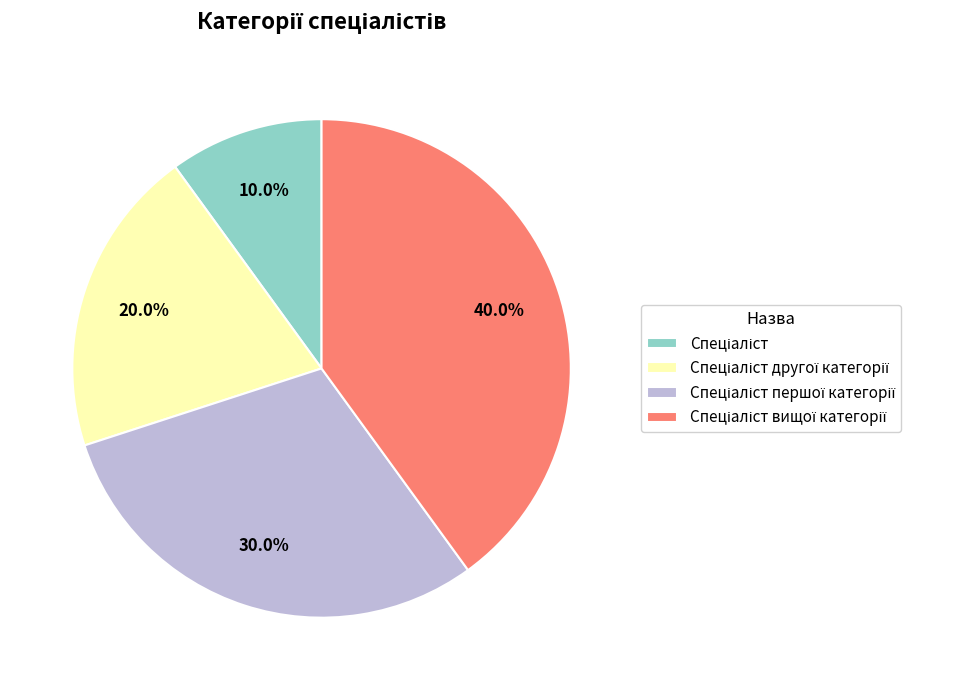

Is there any slice that represents more than half of the pie?

No